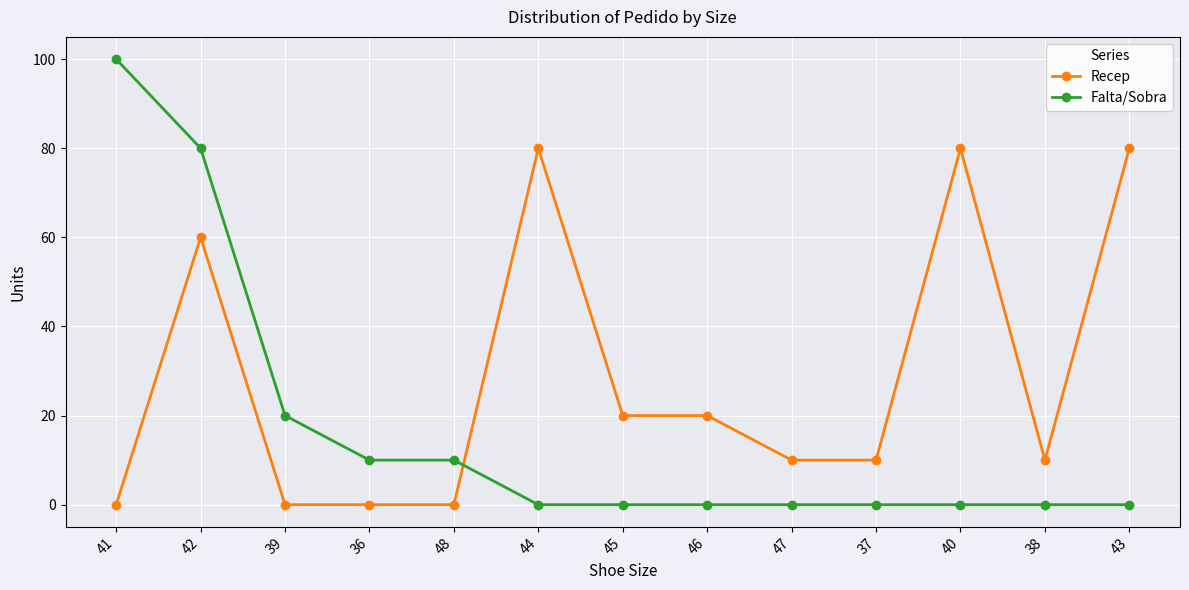

What are all the series names shown in the legend?

Recep, Falta/Sobra